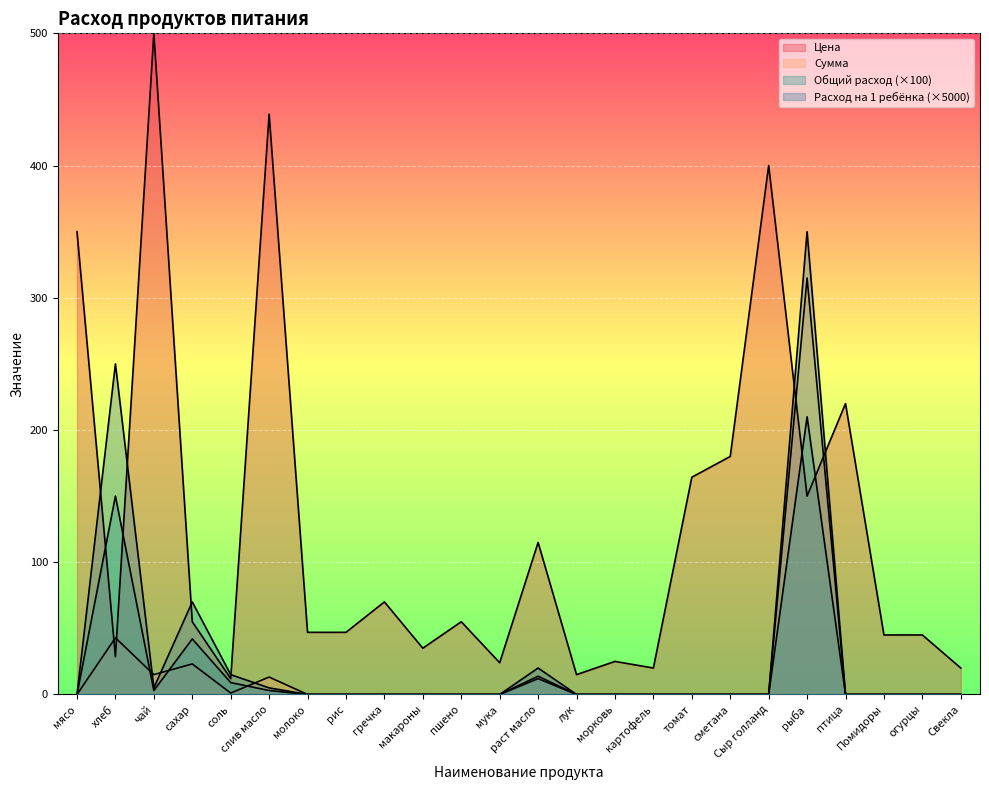

What is the sum of the Расход на 1 ребёнка values at соль and хлеб?

159.0